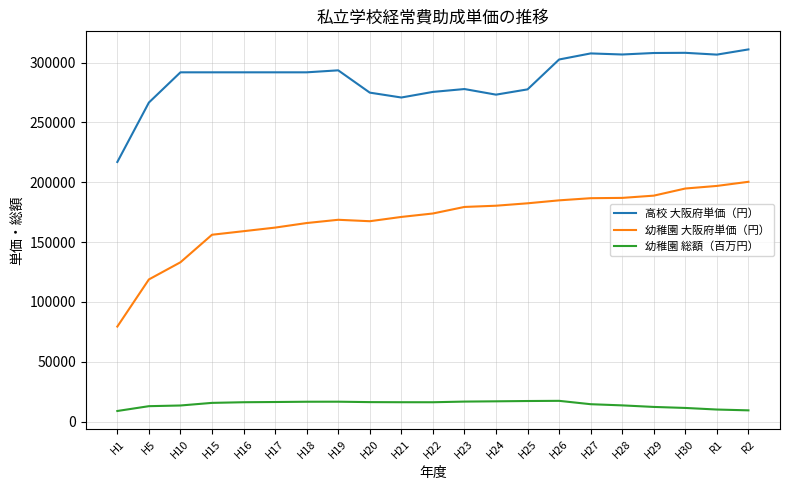

Which category has the highest value in the 幼稚園 大阪府単価（円） series?

R2